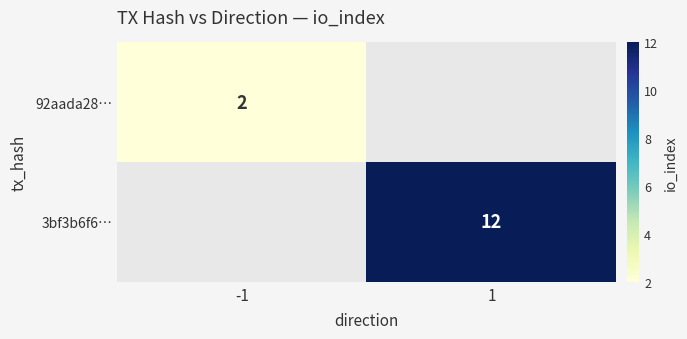

The value of 92aada28… at -1 is 1. True or false?

False